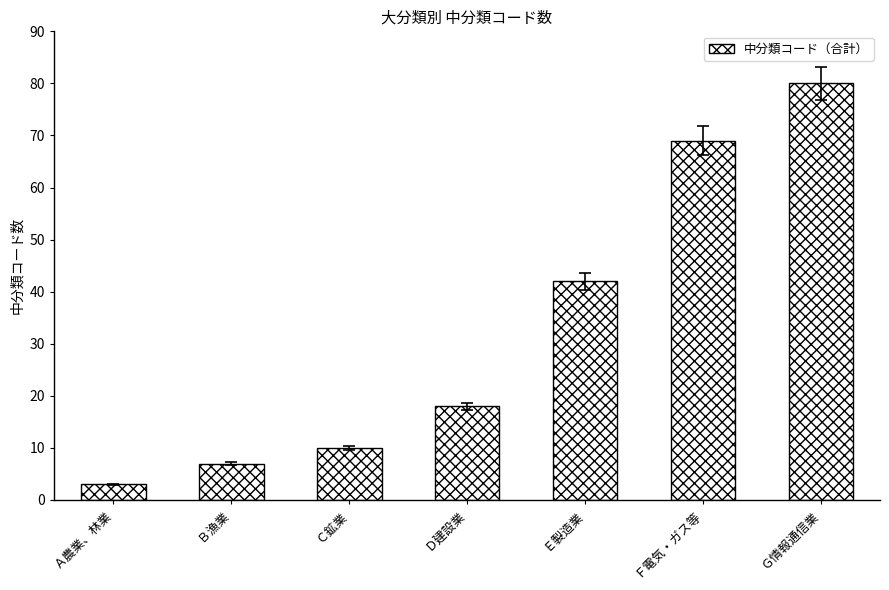

True or false: the data shows 7 at Ｂ漁業.

True